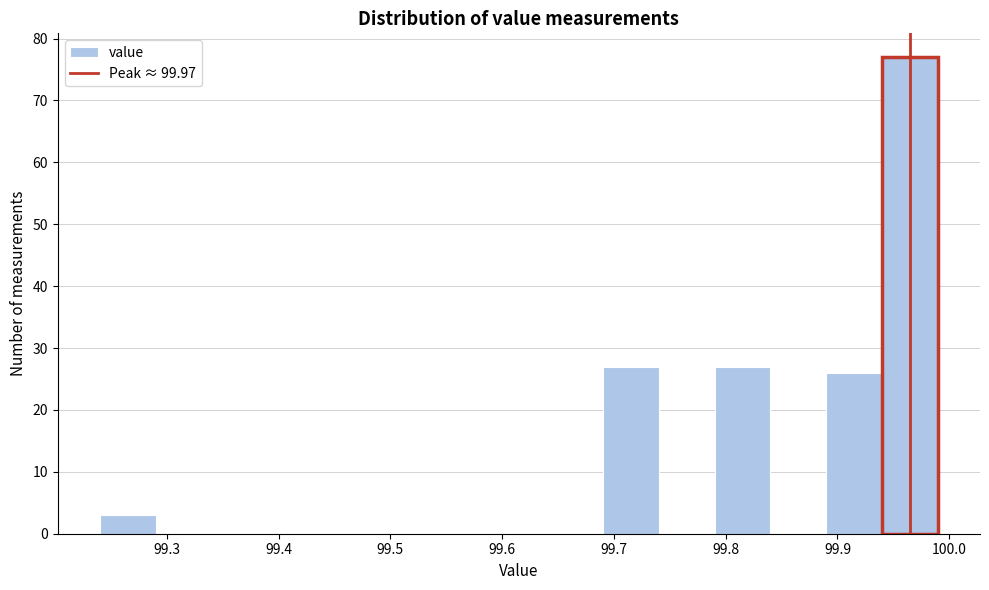

What is the height of the bar covering 99.24 to 99.29 on the x-axis? The values are not printed on the chart, so give them approximately, as read against the axis.

3